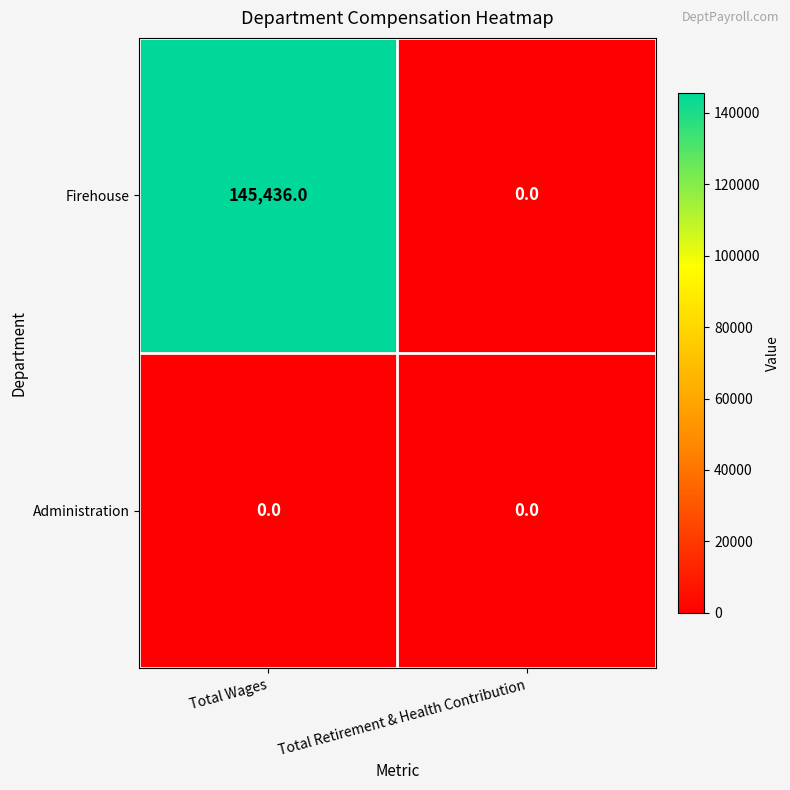

Reading left to right, list all the values displayed in this chart.

Firehouse: Total Wages=145436	Total Retirement & Health Contribution=0
Administration: Total Wages=0	Total Retirement & Health Contribution=0